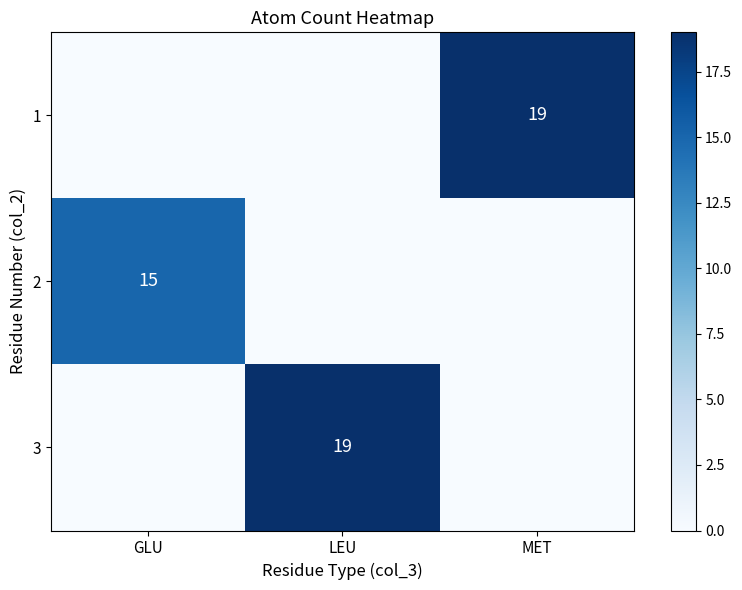

Which category has the highest value across all series?

MET